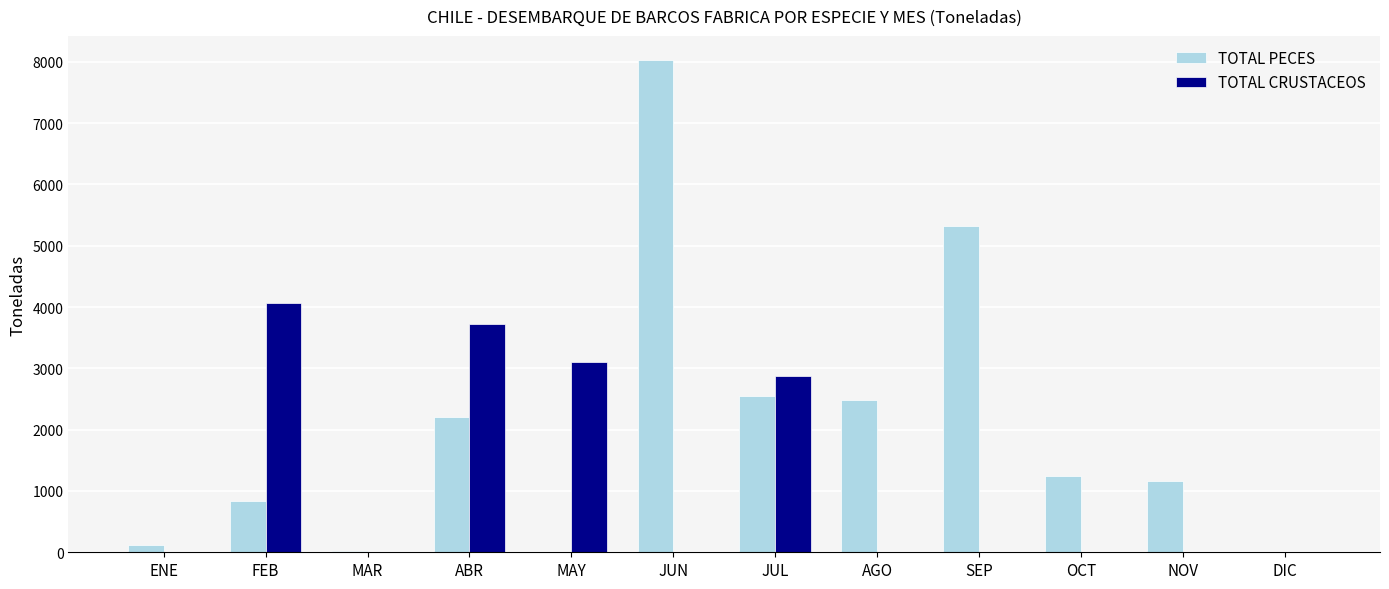

What is the average value of the TOTAL PECES series?

1995